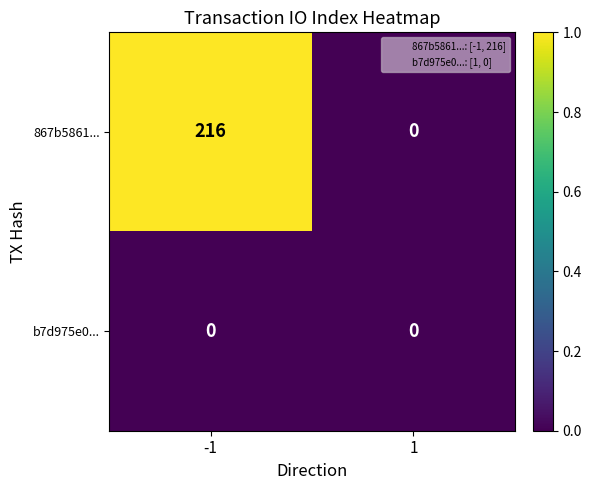

List the series in order of their peak value, lowest first.

b7d975e0..., 867b5861...